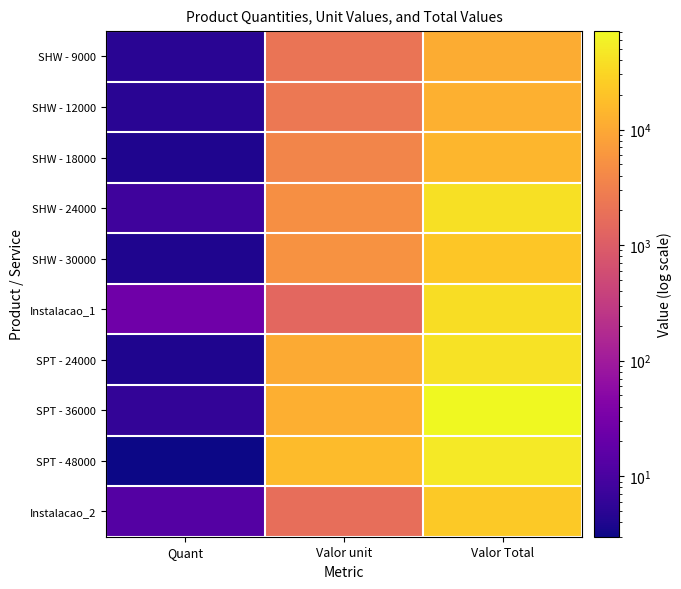

Reading right to left, what are all the values shown in this chart?

SHW - 9000: Valor Total=10835.5	Valor unit=2167.1	Quant=5.0
SHW - 12000: Valor Total=12132.7	Valor unit=2426.5	Quant=5.0
SHW - 18000: Valor Total=14409.1	Valor unit=3602.3	Quant=4.0
SHW - 24000: Valor Total=39829.6	Valor unit=4978.7	Quant=8.0
SHW - 30000: Valor Total=21185.2	Valor unit=5296.3	Quant=4.0
Instalacao_1: Valor Total=36552.6	Valor unit=1405.9	Quant=26.0
SPT - 24000: Valor Total=41893.4	Valor unit=10473.3	Quant=4.0
SPT - 36000: Valor Total=70995.9	Valor unit=11832.6	Quant=6.0
SPT - 48000: Valor Total=48789.3	Valor unit=16263.1	Quant=3.0
Instalacao_2: Valor Total=23193.2	Valor unit=1784.1	Quant=13.0